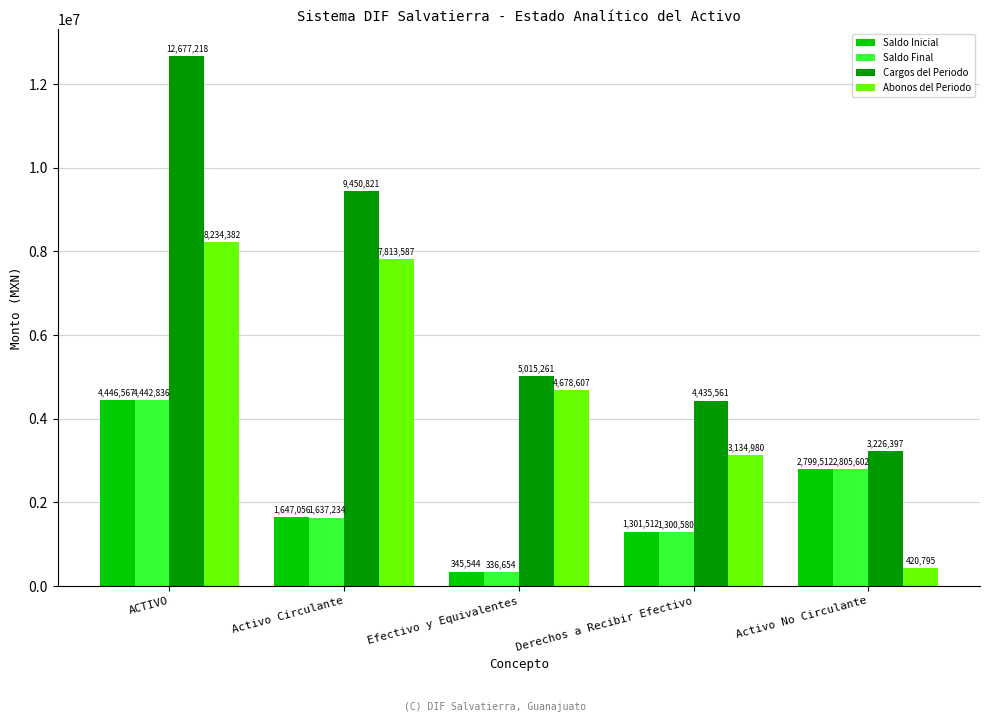

Which series changed the most between ACTIVO and Activo No Circulante?

Cargos del Periodo